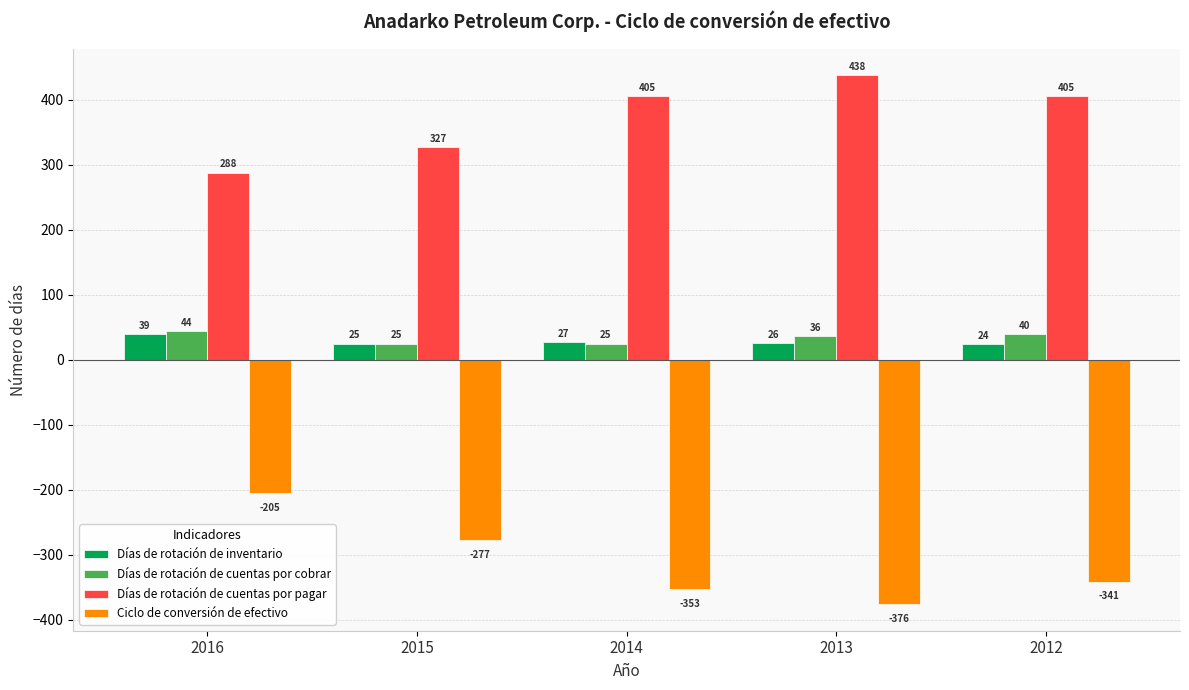

How many data points in Días de rotación de inventario are less than 26?

2